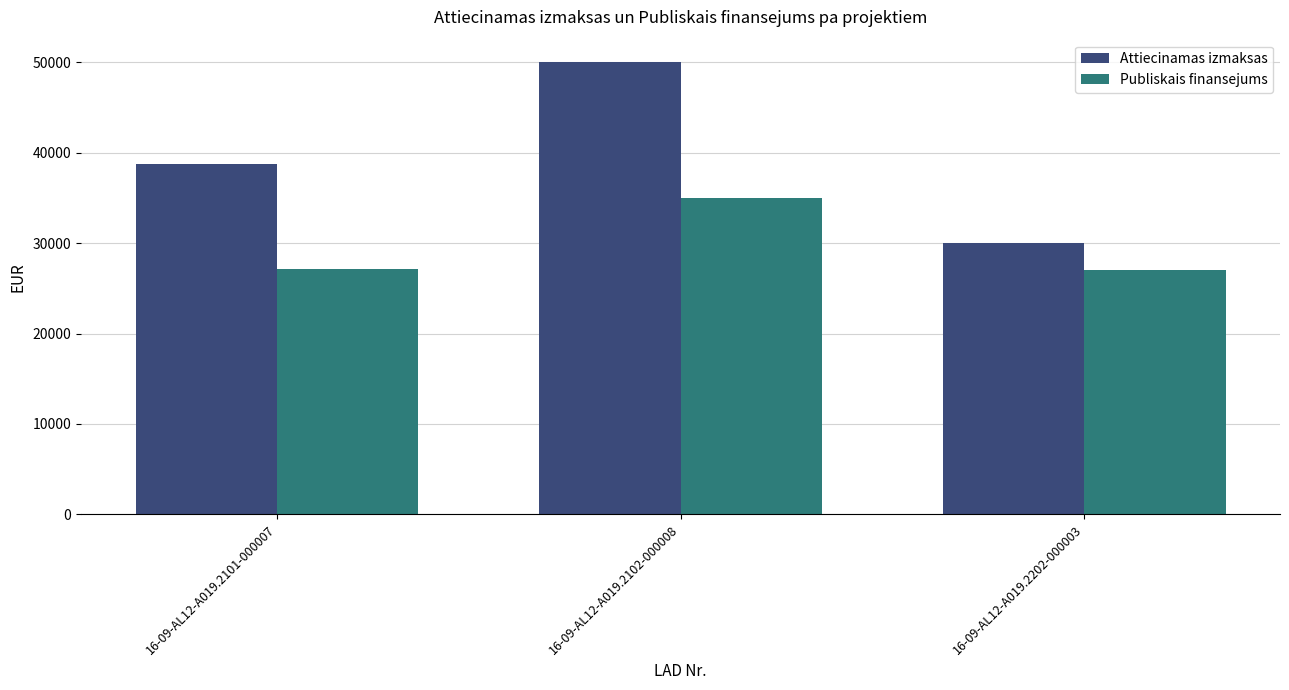

What is the difference between the maximum and minimum values in the Attiecinamas izmaksas series?

20030.5